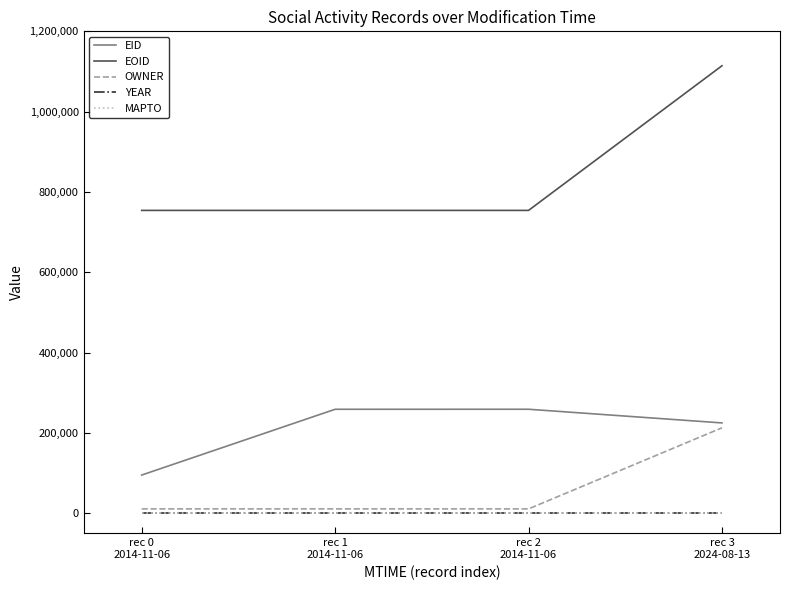

What is the difference between the maximum and second lowest values in the OWNER series?

201831